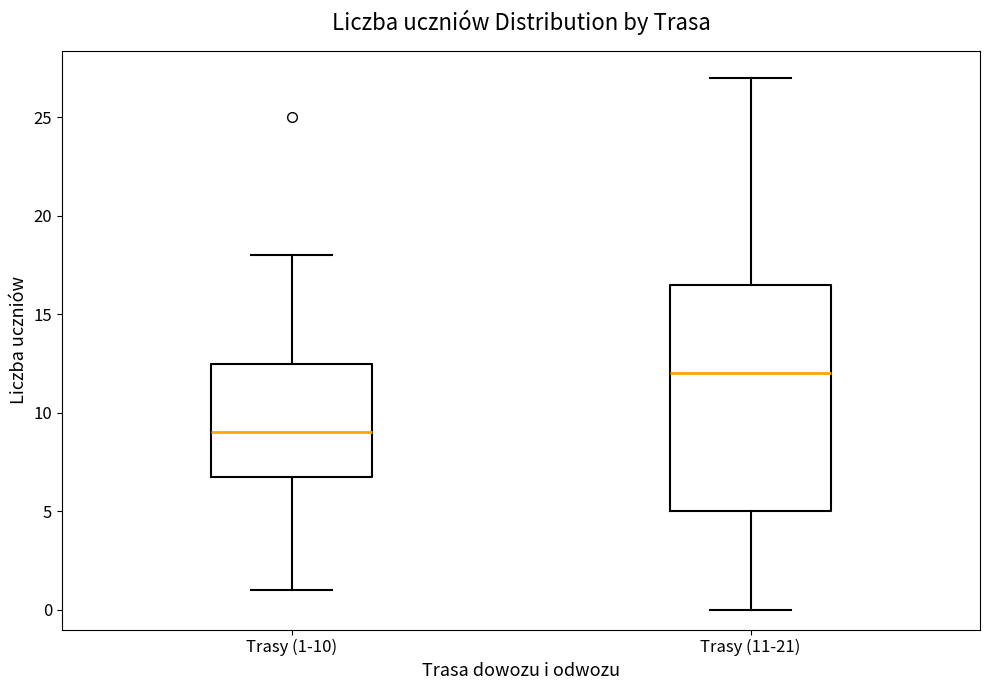

Reading left to right, transcribe this box plot: for each box, give where its median line is, the range the box spans, and where its two whiskers end, as read against the y-axis. The values are not printed on the chart, so give them approximately, as read against the axis.

Trasy (1-10): median 9.0, box 7.0 to 12.5, whiskers 1.0 to 18.0
Trasy (11-21): median 12.0, box 5.0 to 16.5, whiskers 0.0 to 27.0